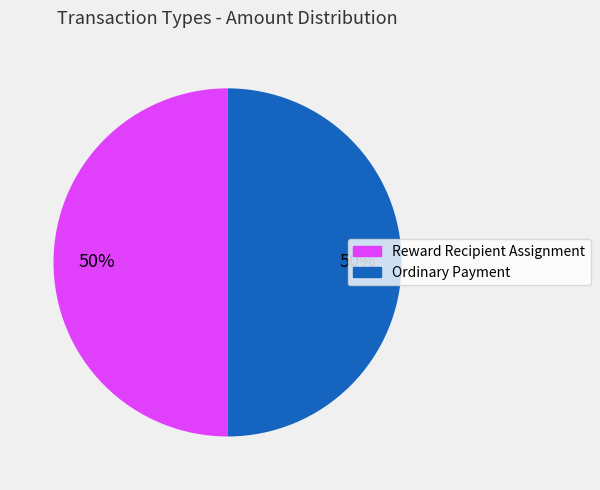

To the nearest percent, what is the combined percentage of Reward Recipient Assignment and Ordinary Payment?

100%